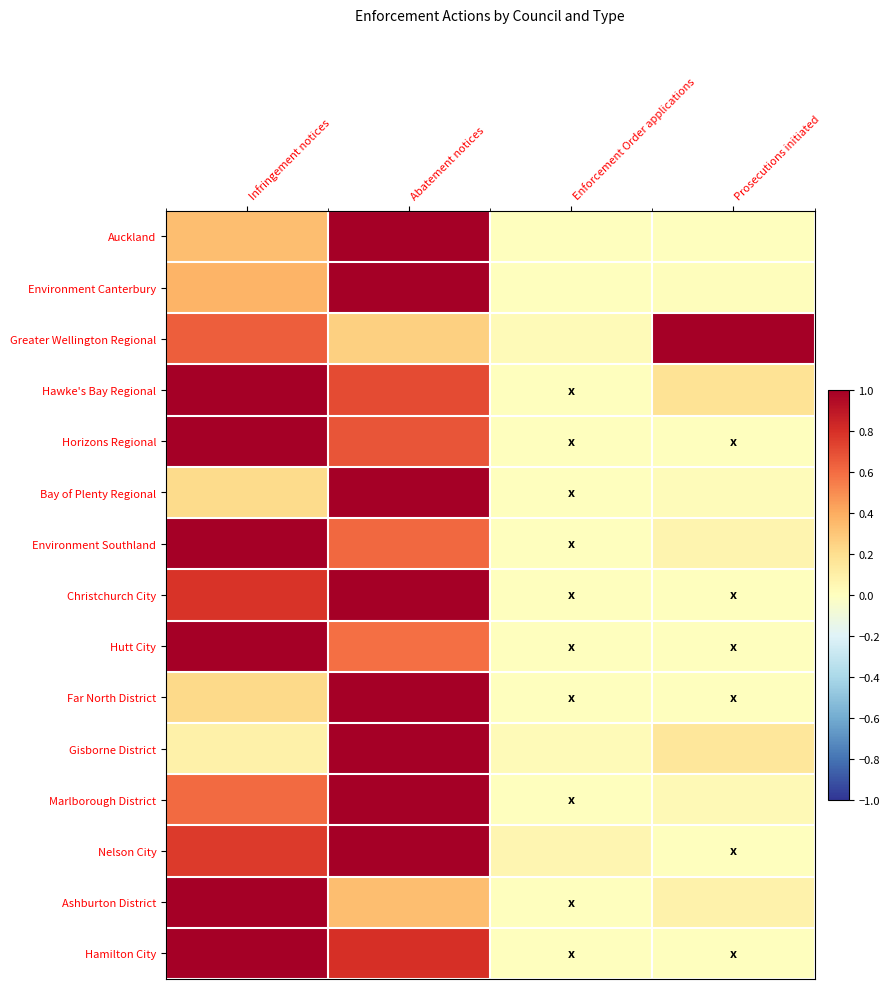

Which has a higher value, Infringement notices or Enforcement Order applications?

Infringement notices